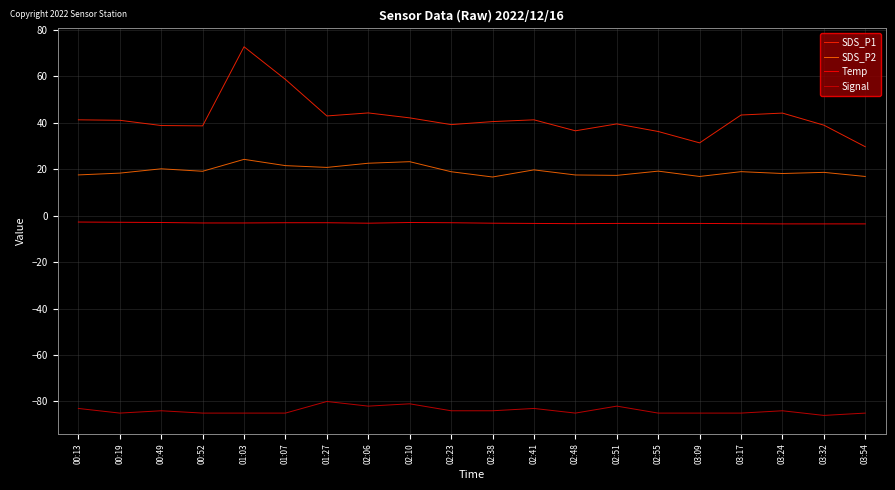

List the series in order of their overall mean, highest first.

SDS_P1, SDS_P2, Temp, Signal